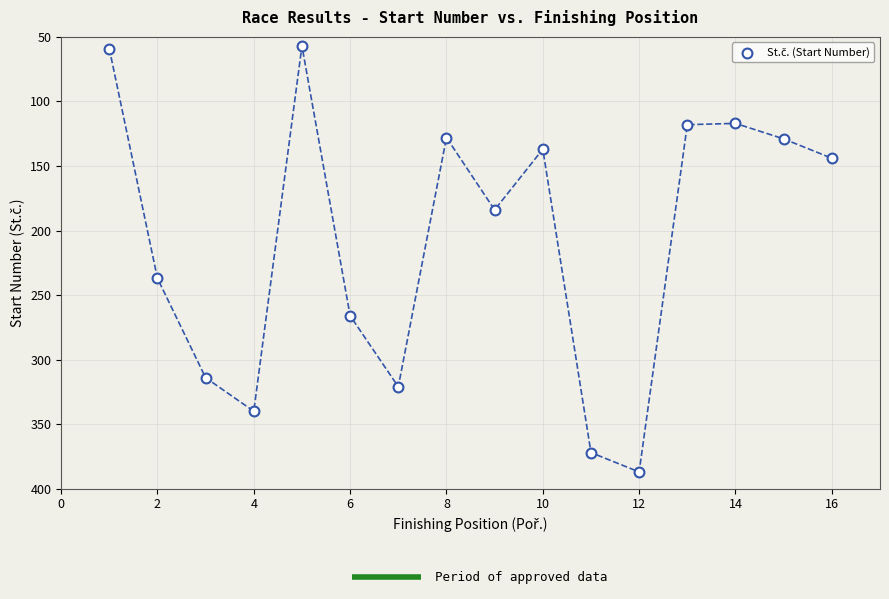

What Y value in the scatter plot is closest to 222?

237